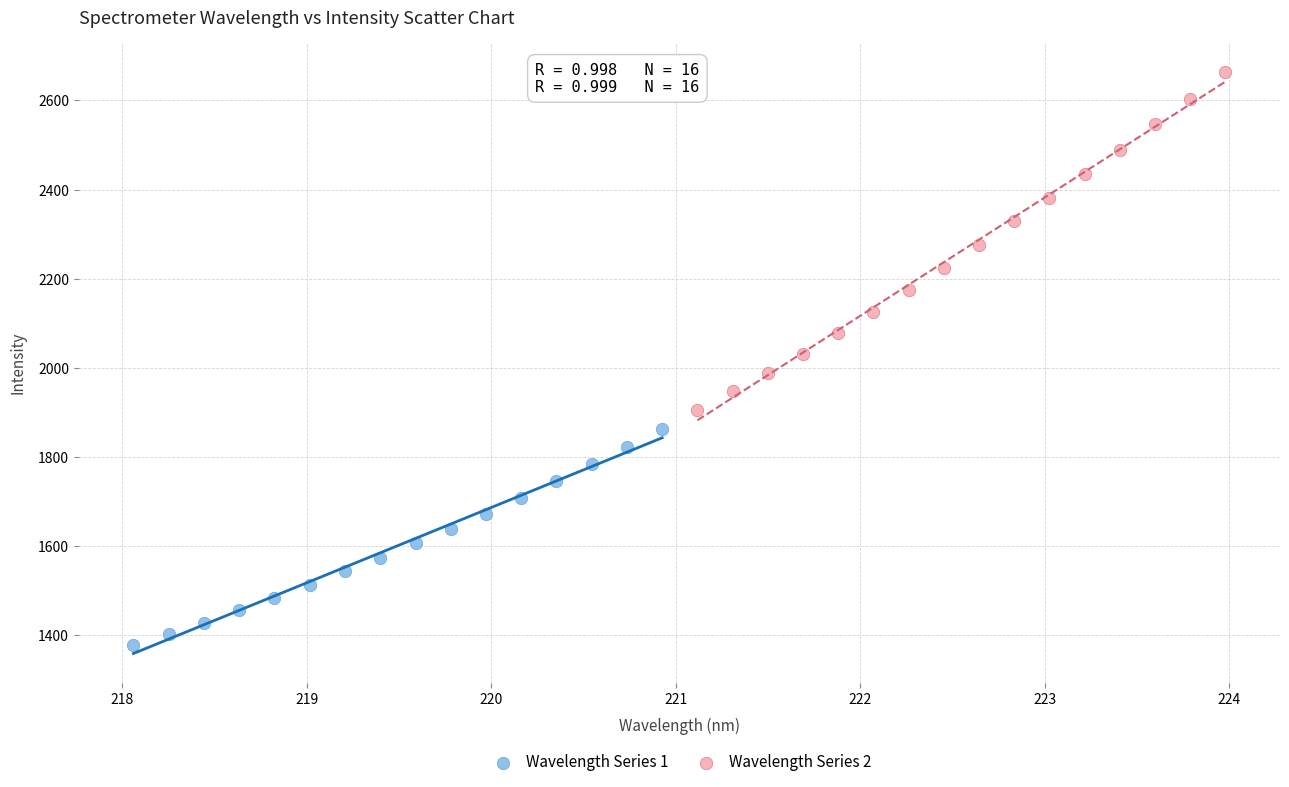

What are all the series names shown in the legend?

Wavelength Series 1, Wavelength Series 2